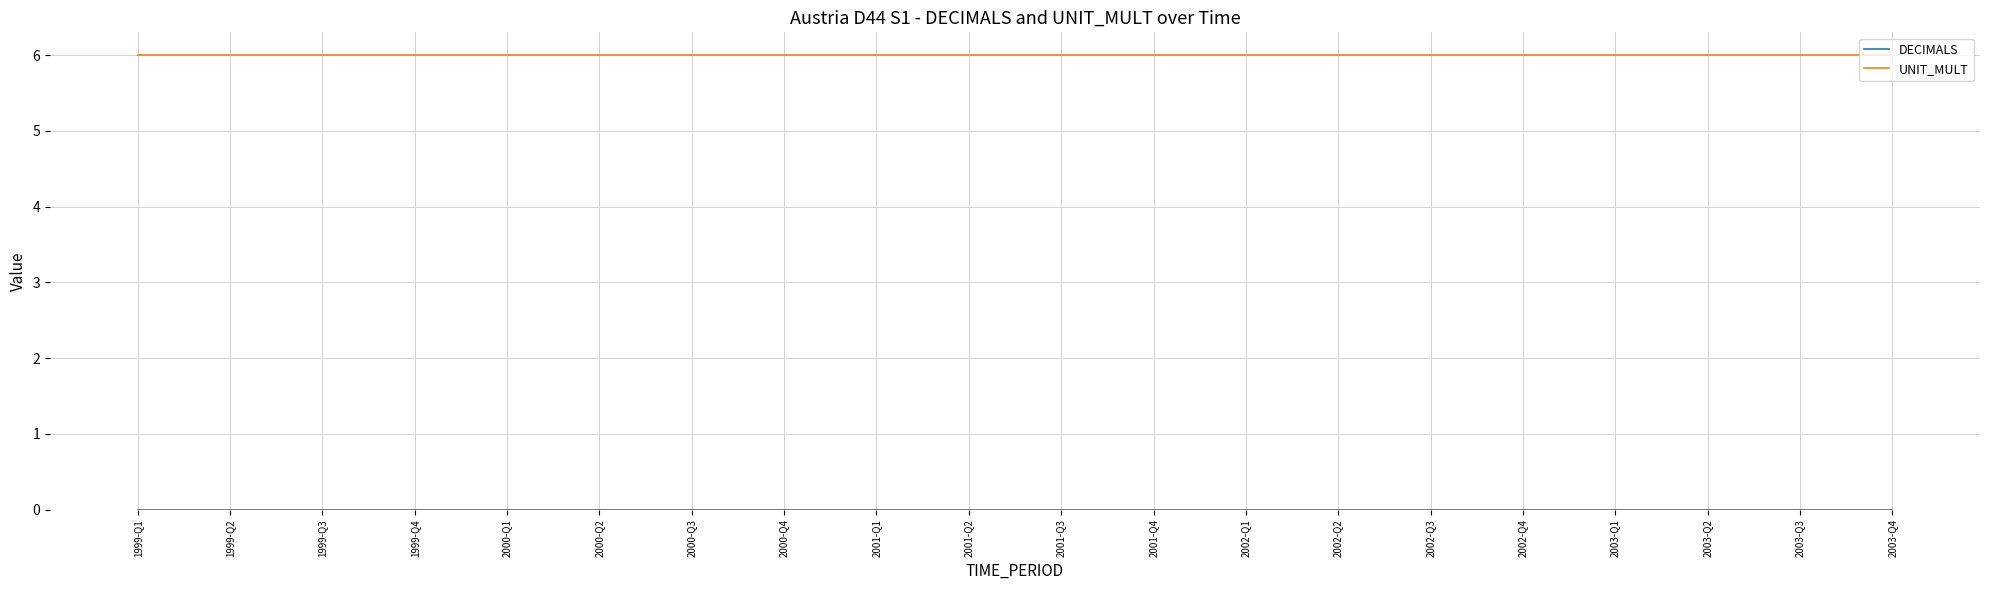

What position from the left is 2001-Q2?

10